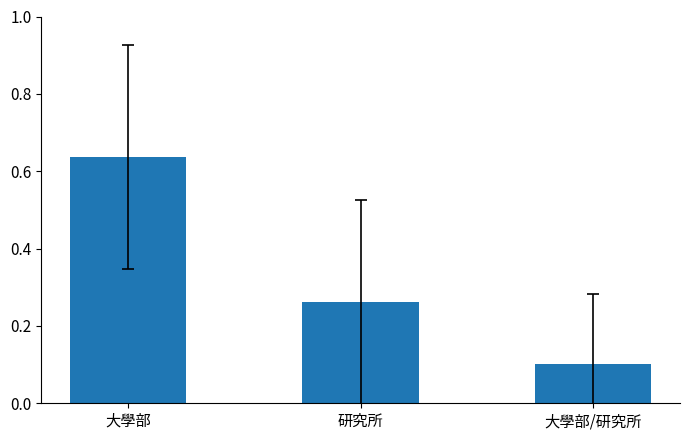

The value at 大學部/研究所 is 0.1. True or false?

True